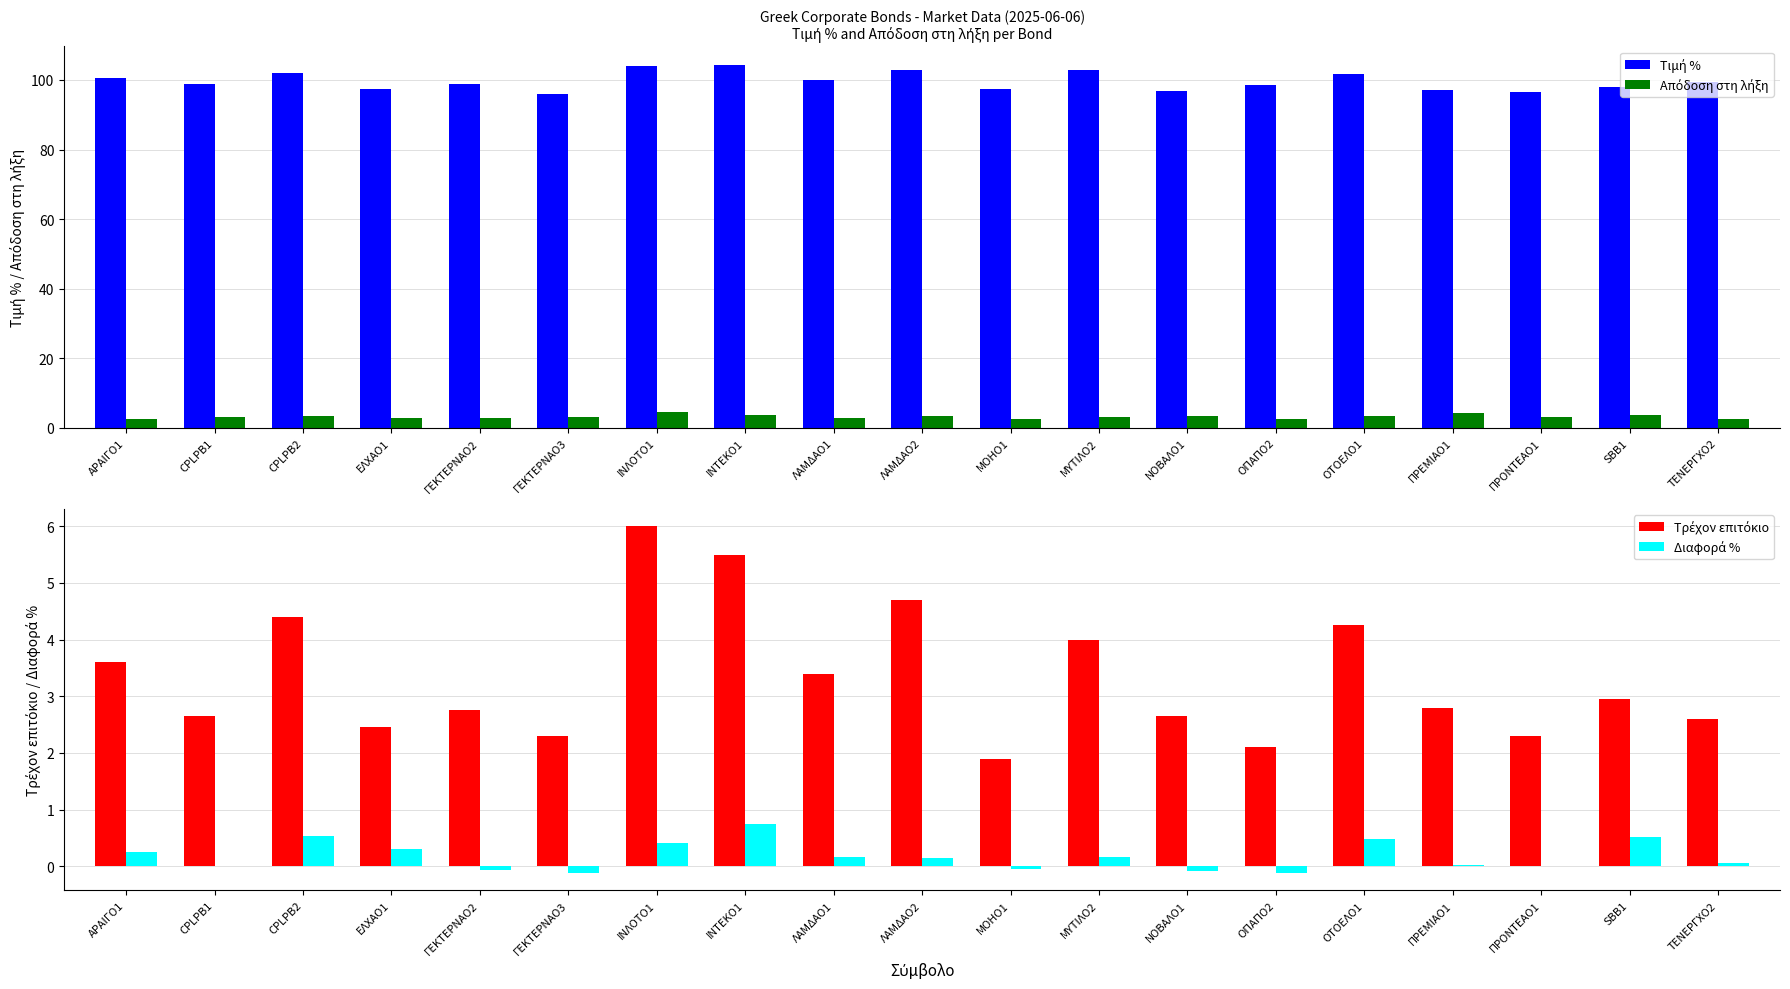

Which series changed the most between ΠΡΟΝΤΕΑΟ1 and ΤΕΝΕΡΓΧΟ2?

Τιμή %